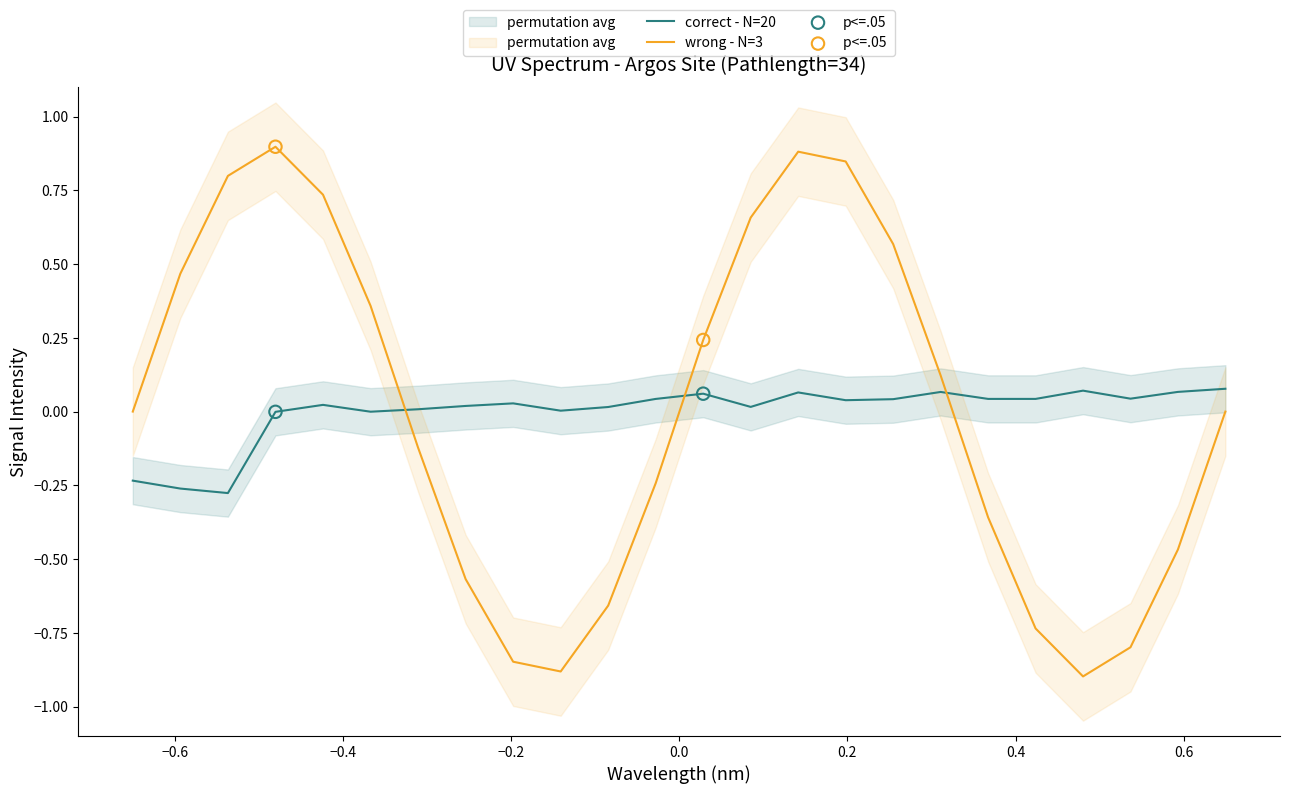

After their last crossing, which series has the higher values: wrong - N=3 or correct - N=20?

correct - N=20